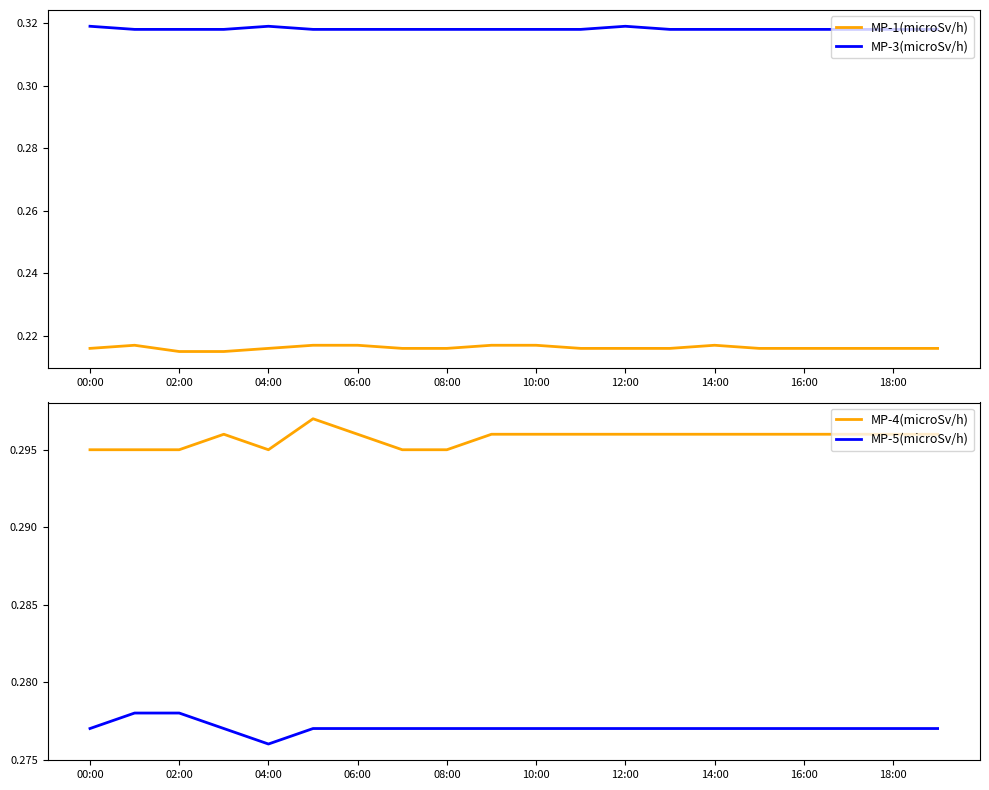

At which label is MP-5(microSv/h) closest to 0?

04:00